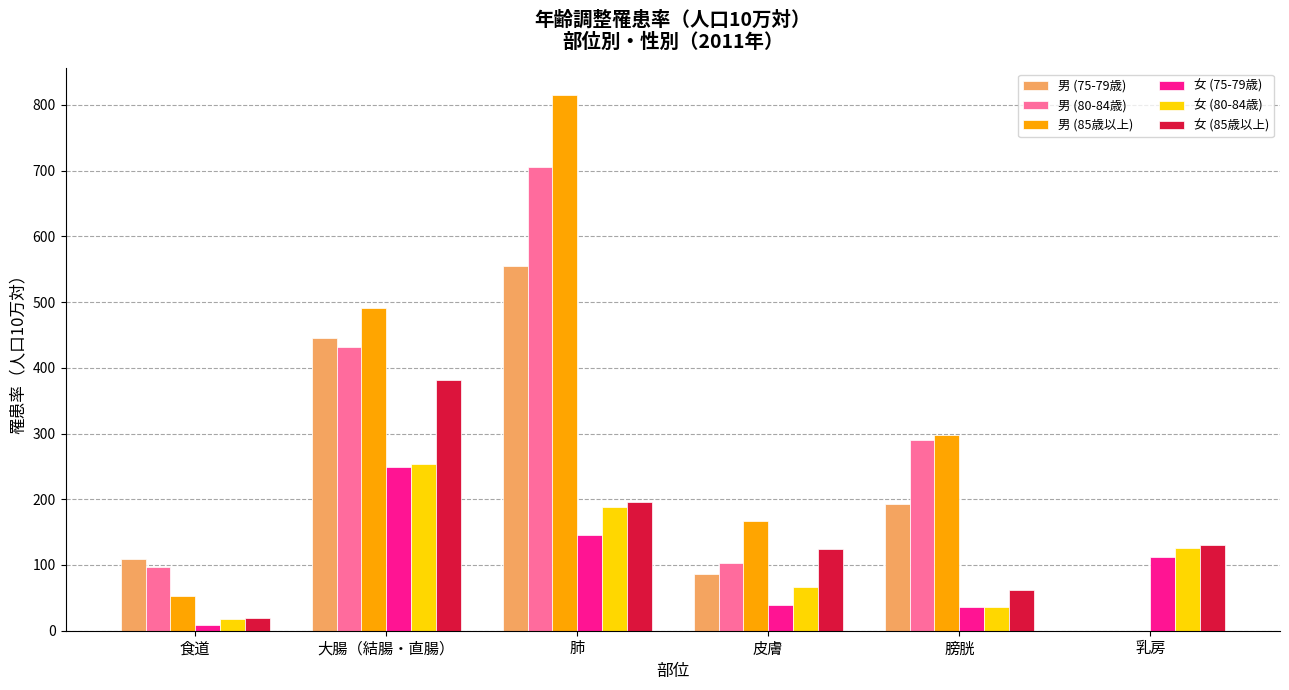

The 男 (75-79歳) series shows 192.6 at 膀胱. True or false?

True